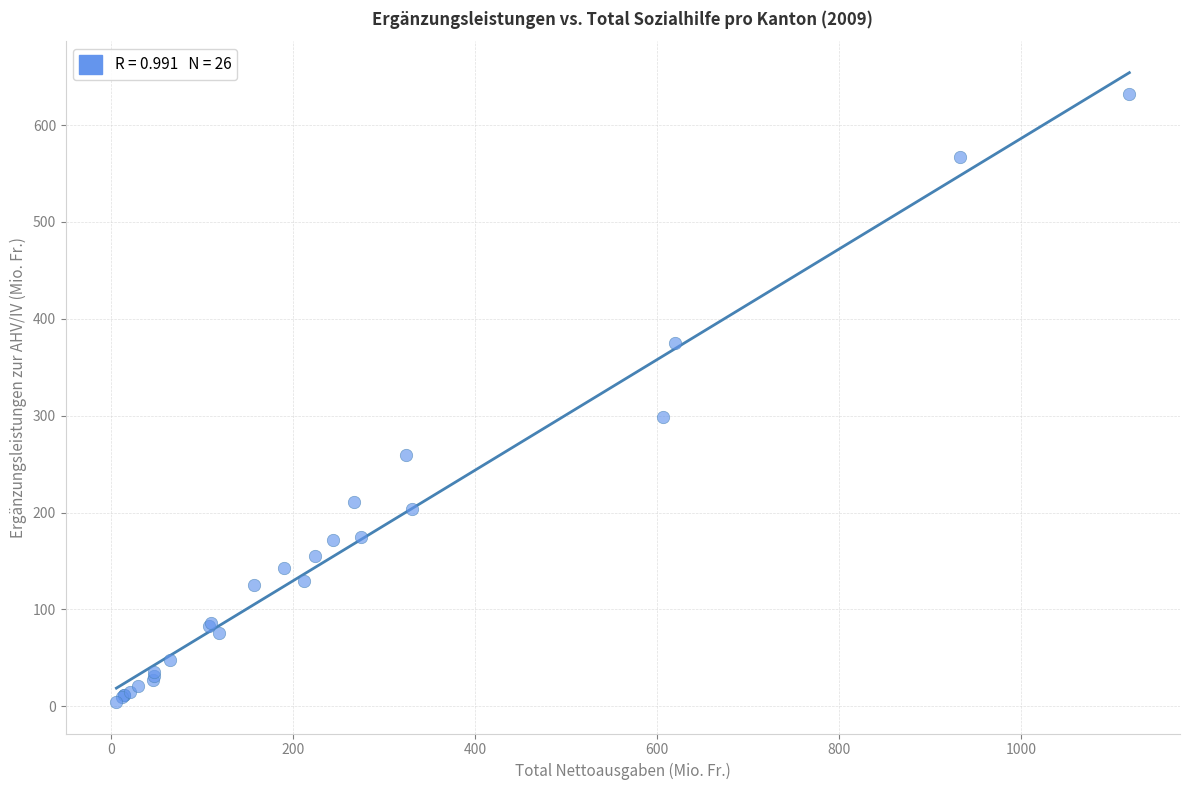

What Y value in the scatter plot is closest to 318?

299.2